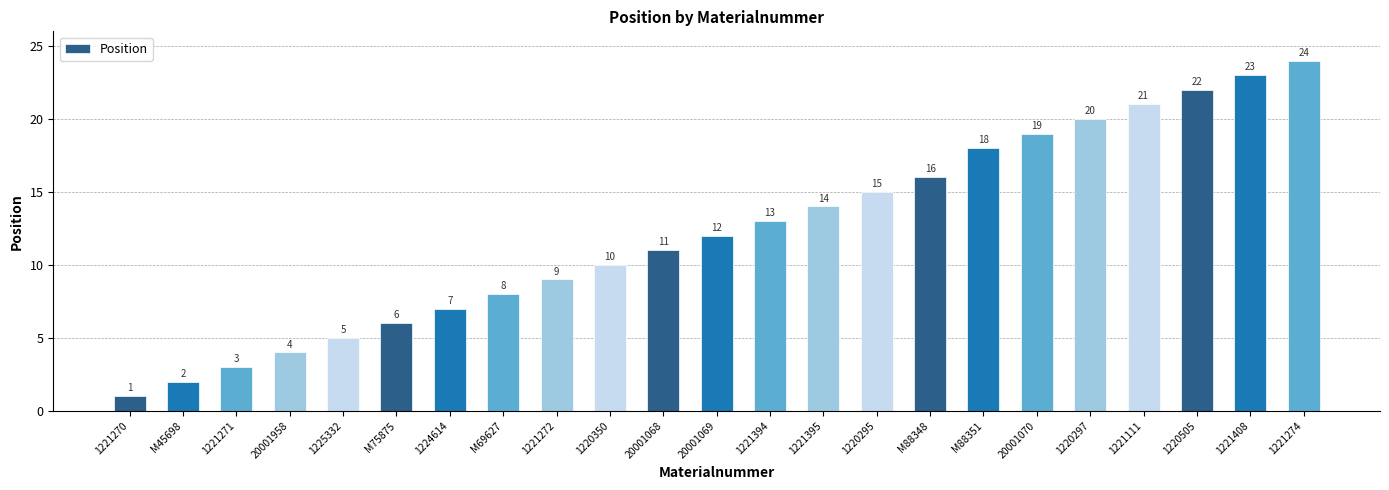

Approximately how many times larger is the value at 1225332 compared to M69627?

0.6